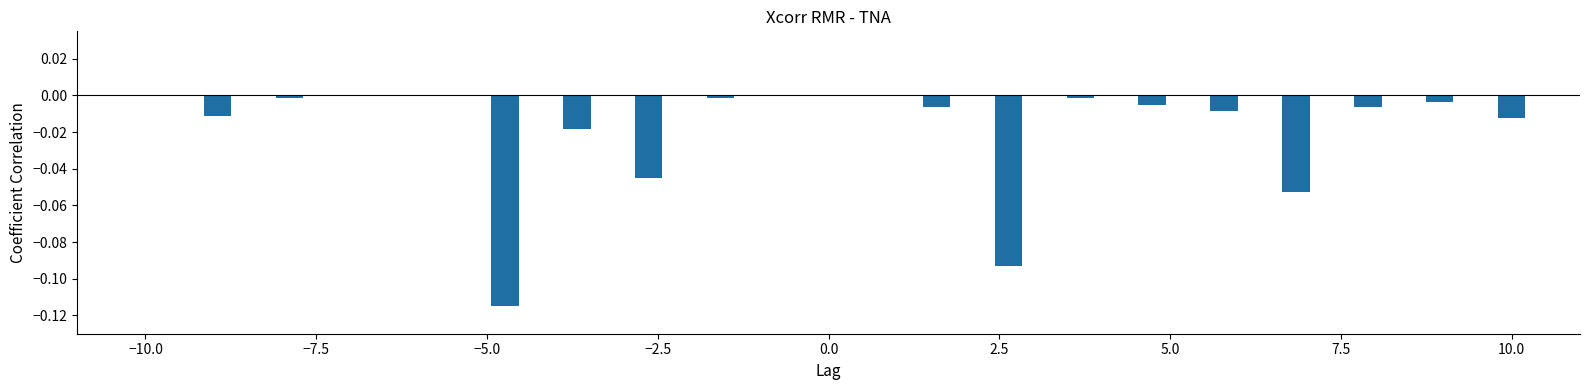

How many distinct data groups are displayed?

1